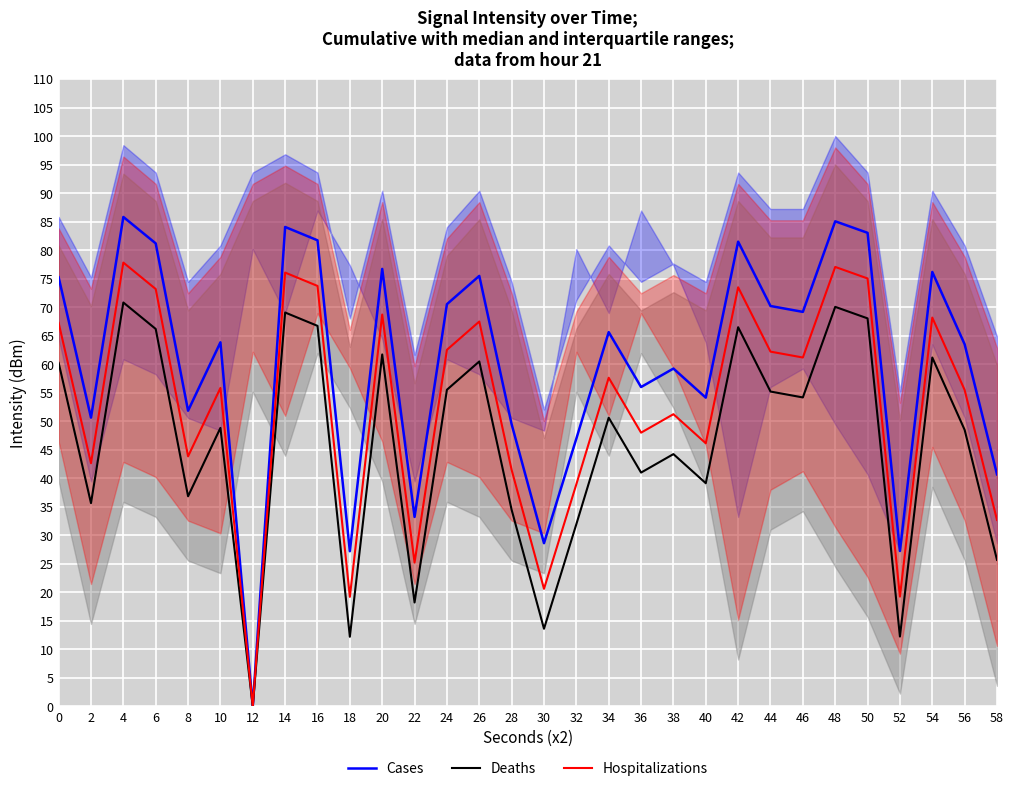

True or false: Cases and Hospitalizations intersect in this chart.

False